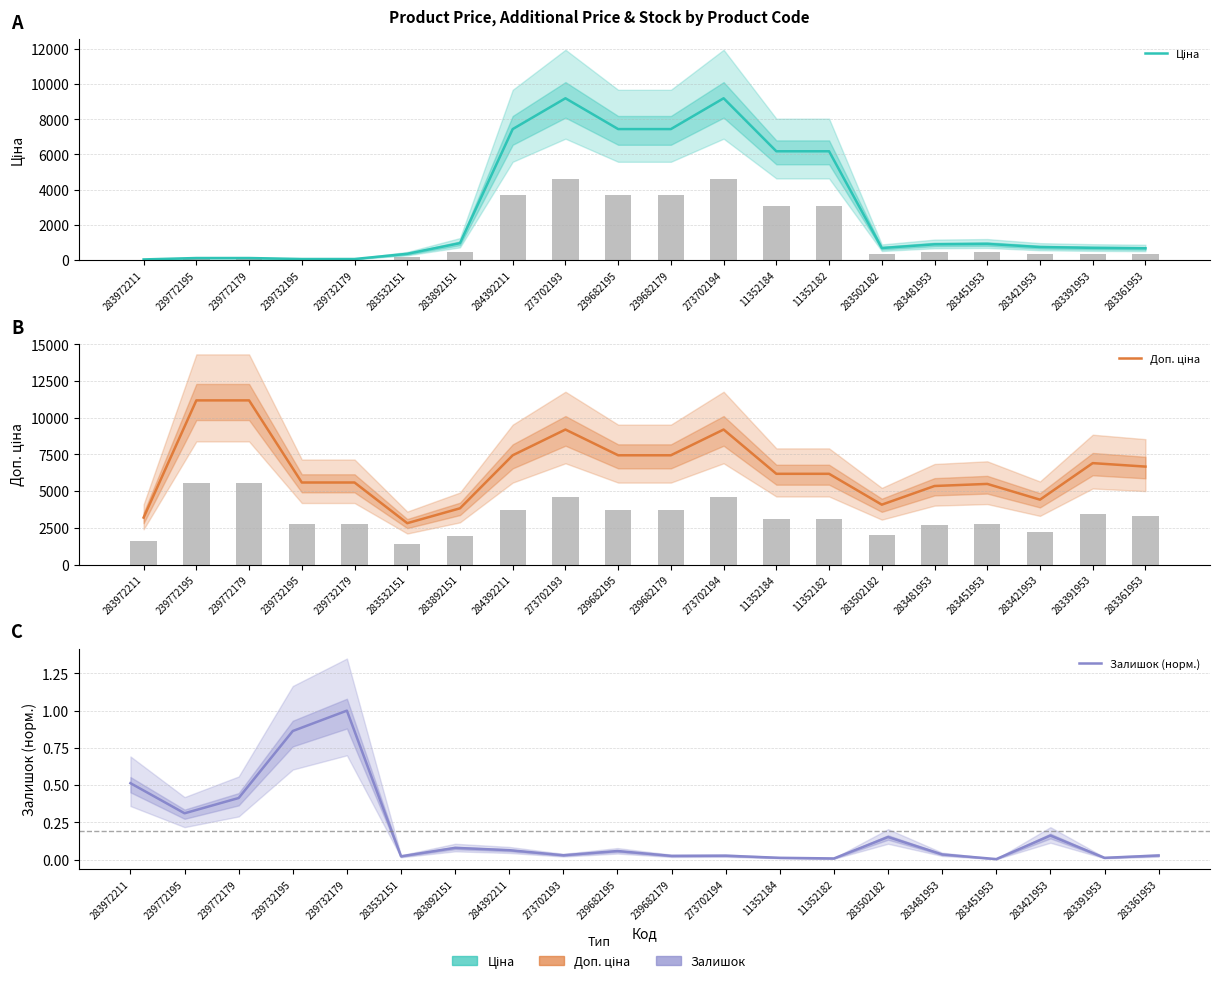

At which label is Доп. ціна closest to 7001?

283391953